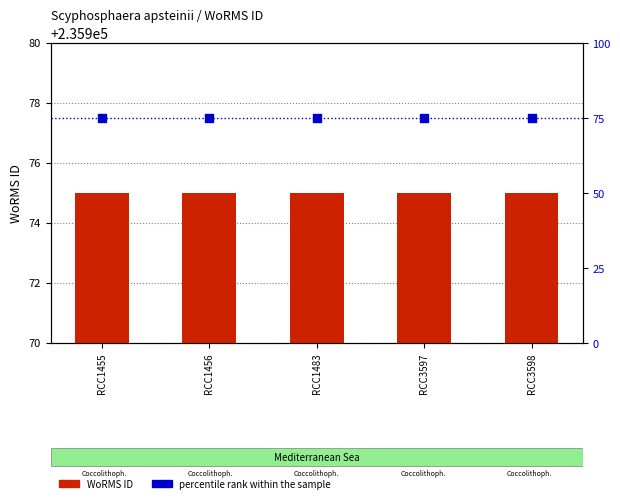

Which series contains the highest Y value?

WoRMS ID